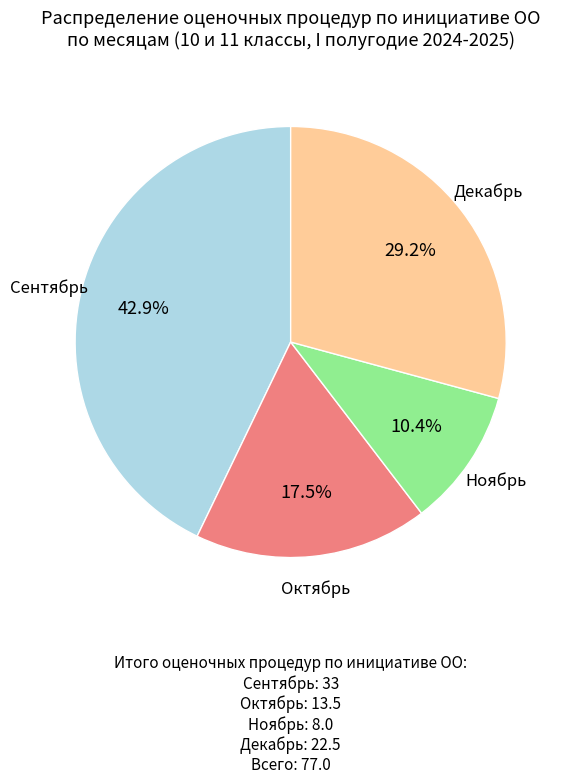

Which slice is the largest?

Сентябрь